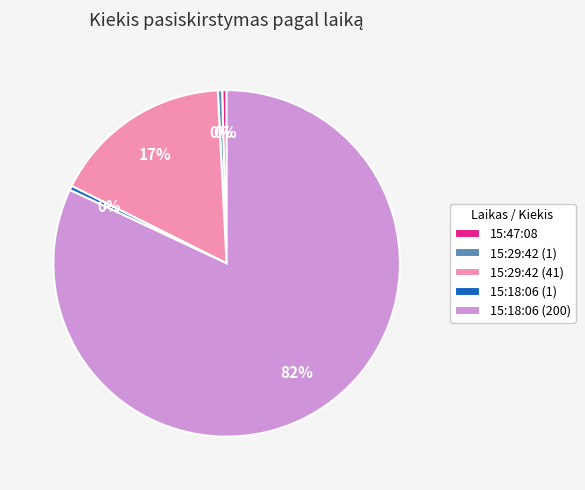

To the nearest percent, what is the combined percentage of 15:29:42 (41) and 15:18:06 (1)?

17%